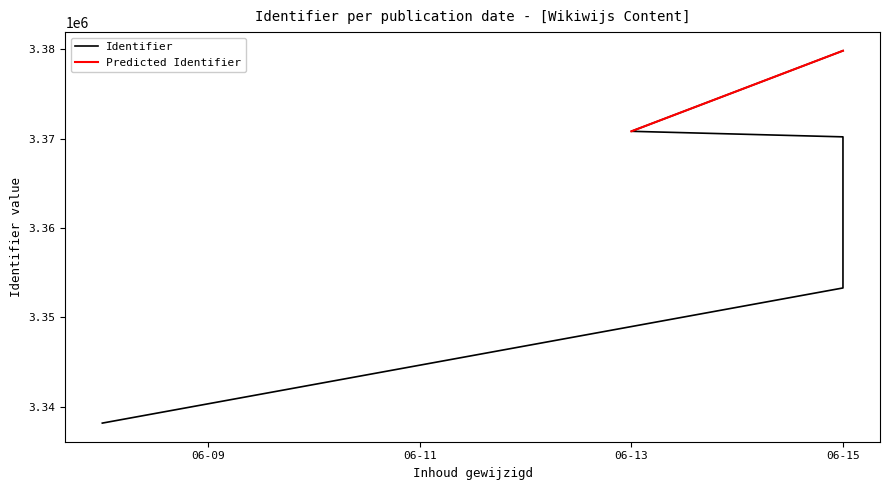

Reading left to right, extract all data points from this chart.

3338183	3353303	3367037	3370210	3370830	3379845